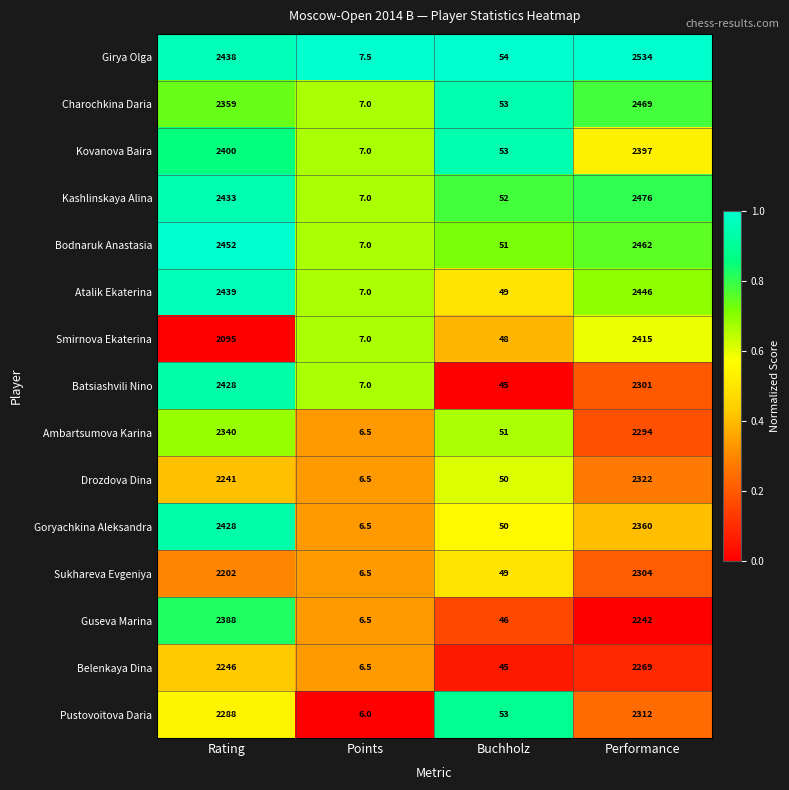

What is the spread (max minus min) of values at Performance?

292.0